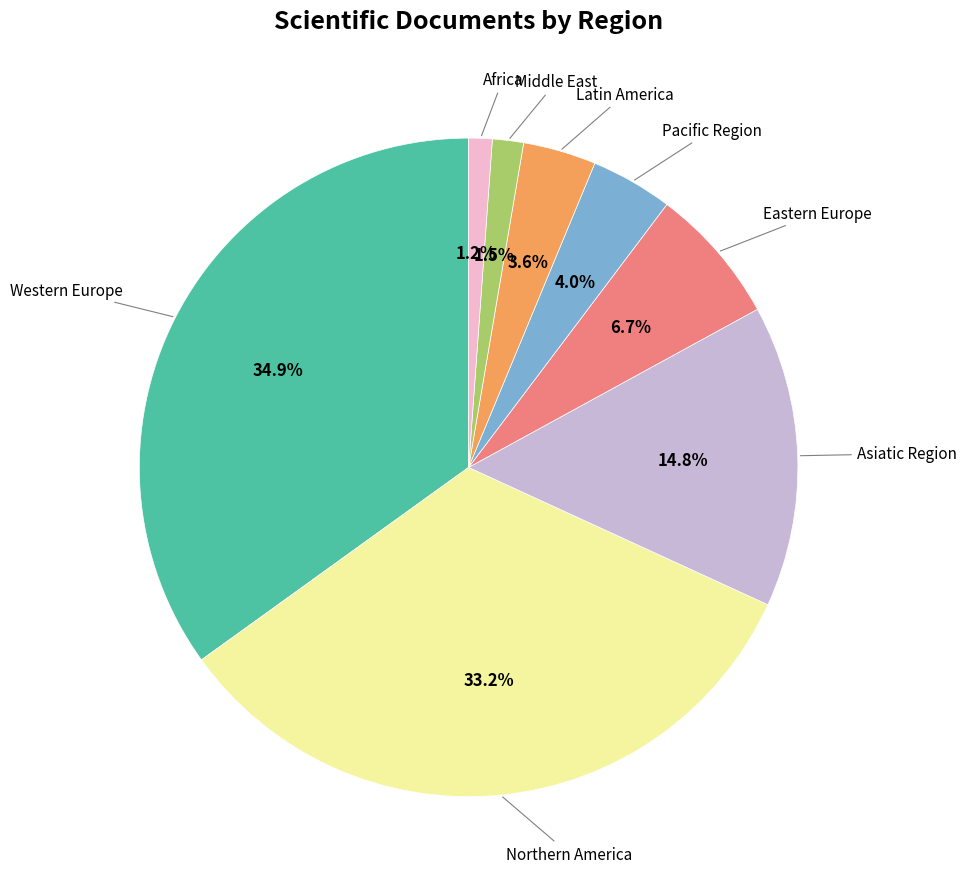

How many segments does this pie chart have?

8